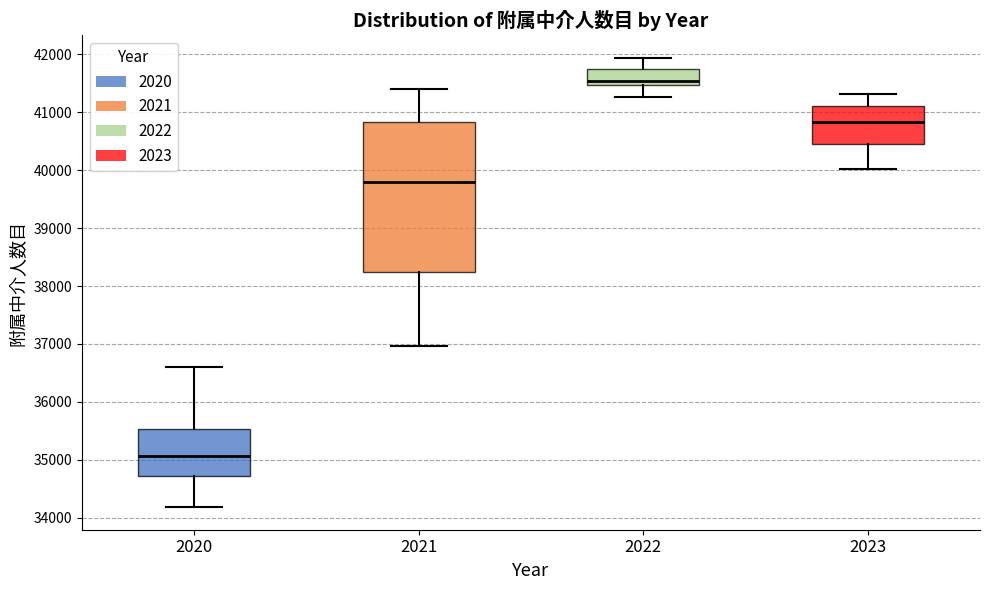

Which box has the lowest median line?

2020